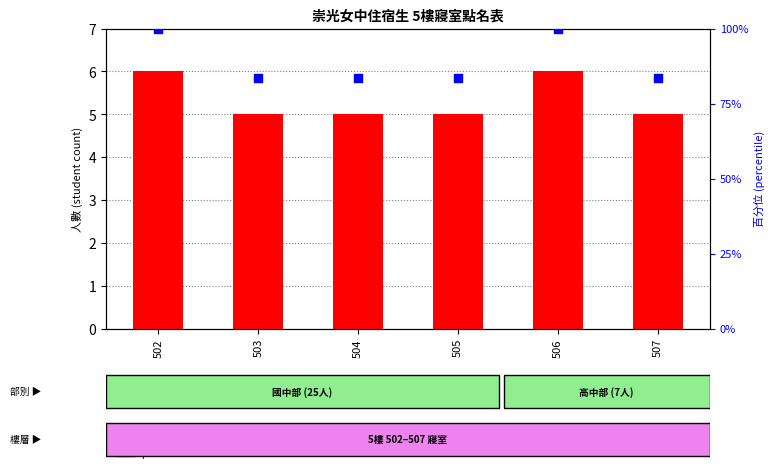

Which series contains the lowest Y value?

student count